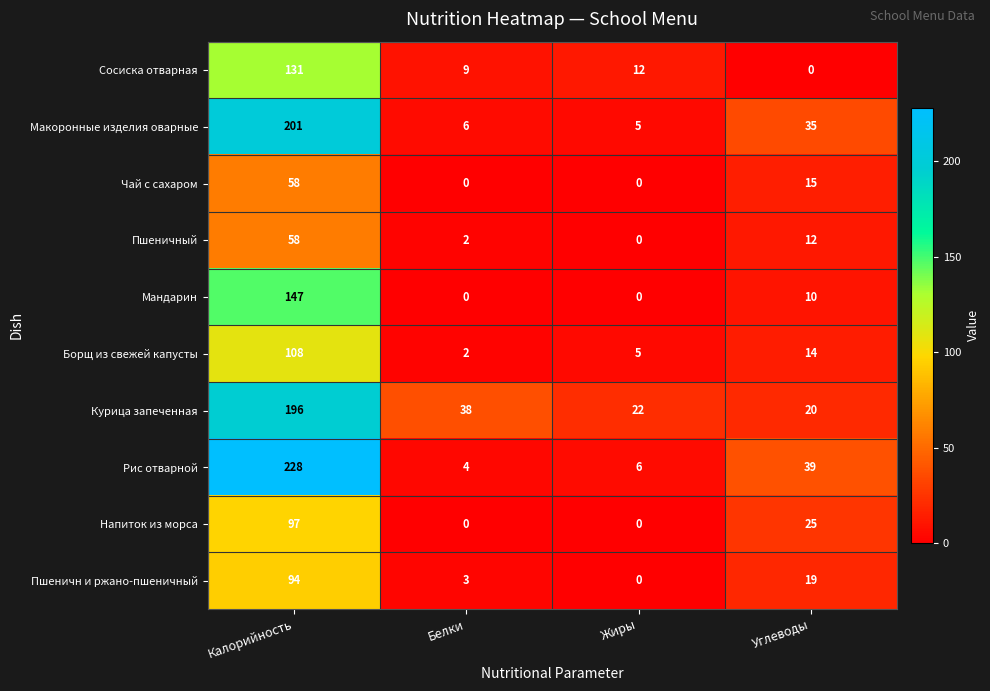

Count the number of data series in this chart.

10